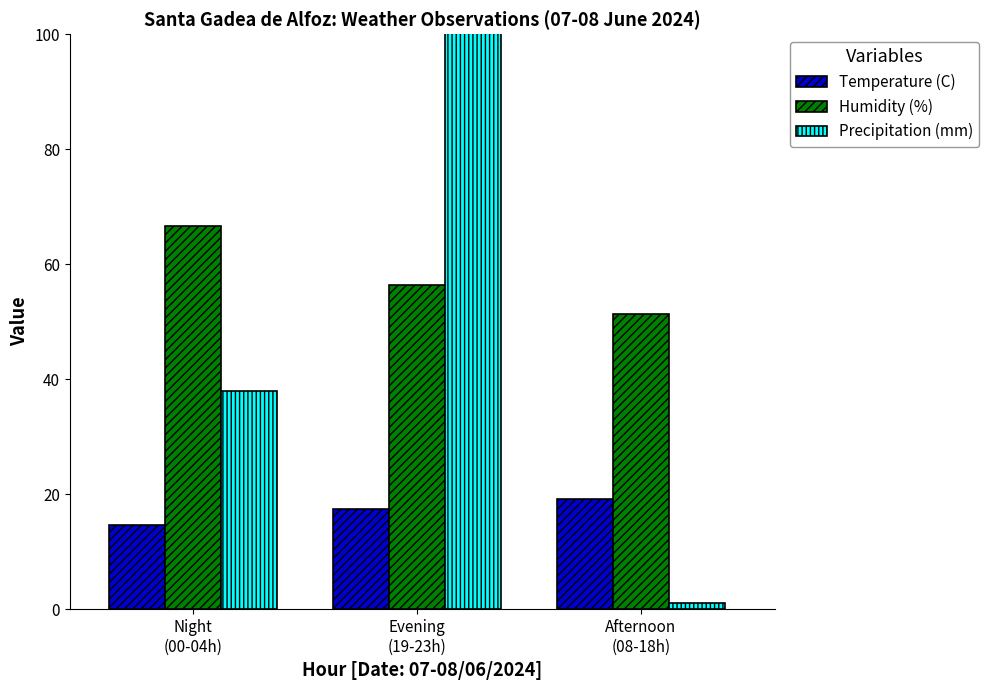

The value of Precipitation (mm) at Night
(00-04h) is 11.8. True or false?

False